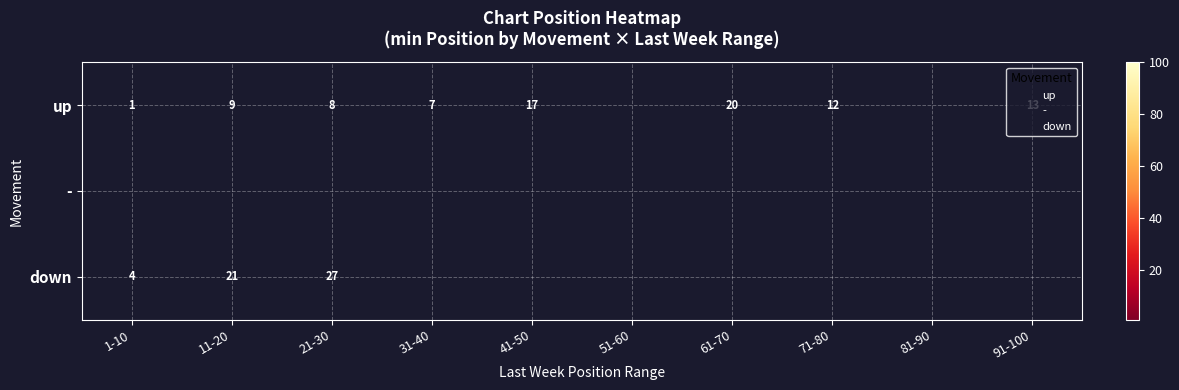

What is the difference between the maximum and minimum values in the down series?

23.0